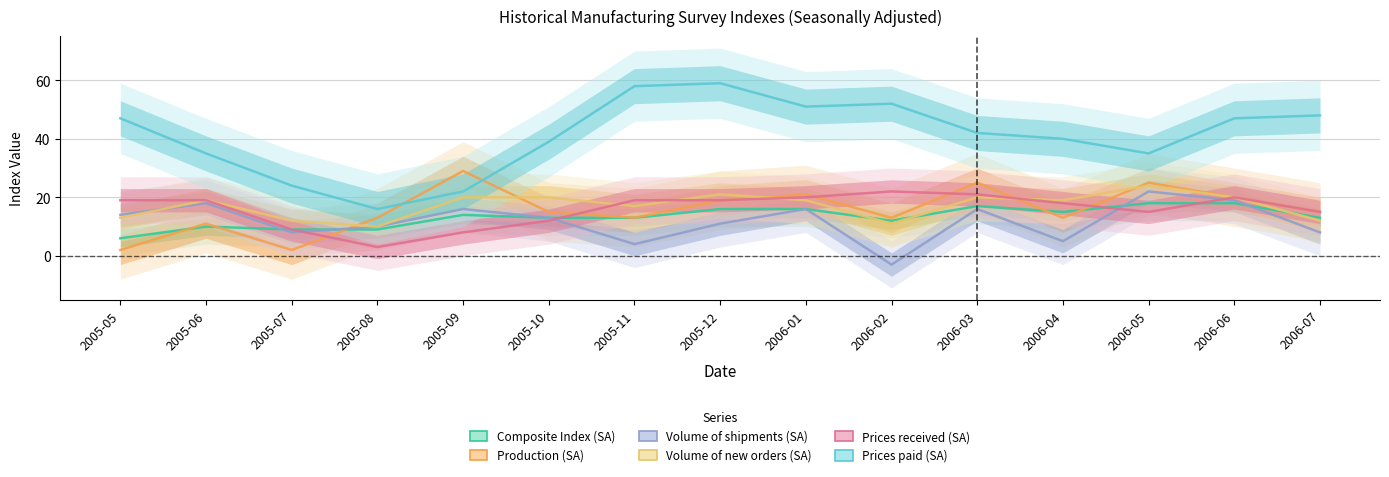

Which series changed the most between 2005-05 and 2005-06?

Prices paid (SA)